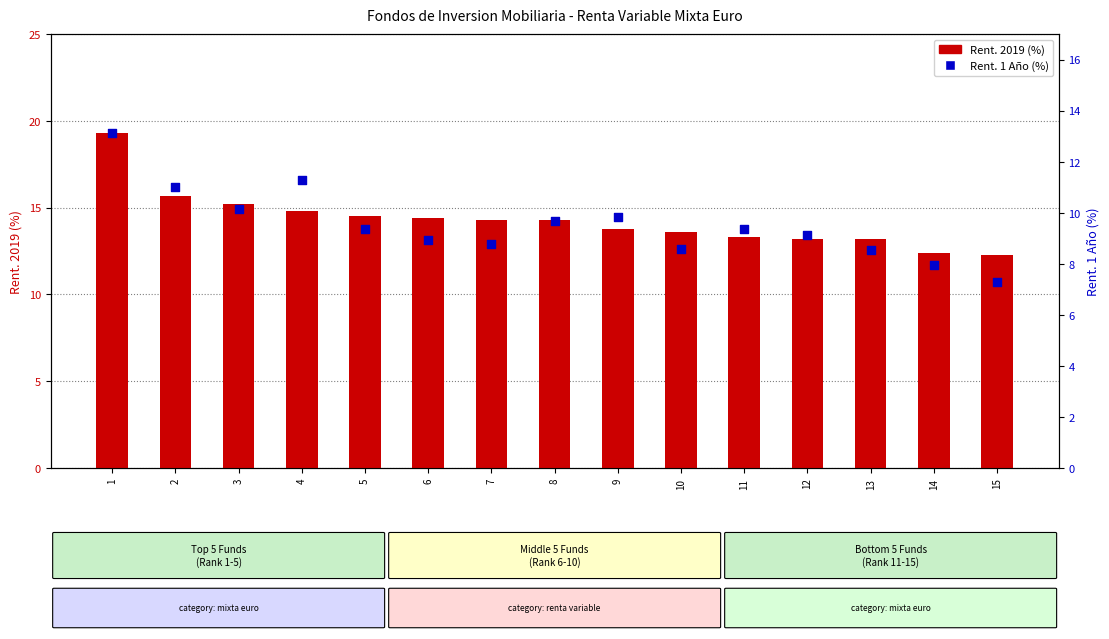

At how many categories does at least one series exceed 14?

8